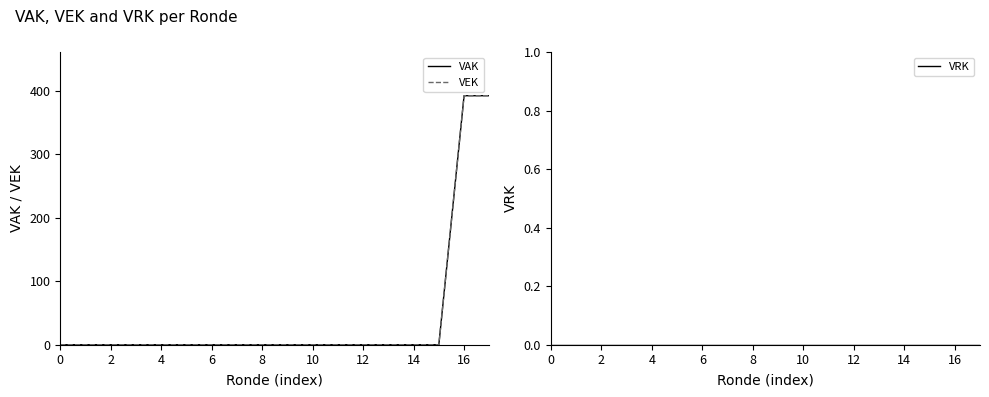

How many lines are shown in the chart?

3